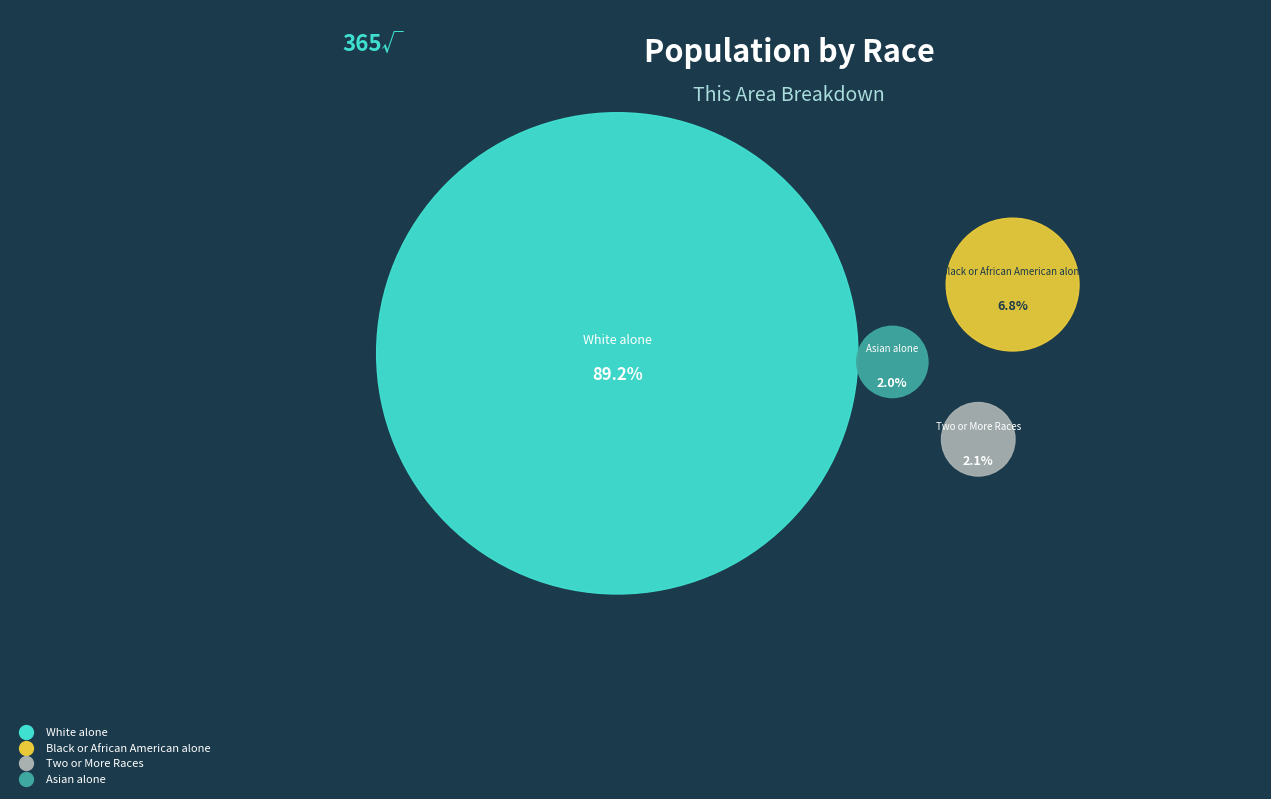

How much of the chart is everything except Two or More Races?

97.9%